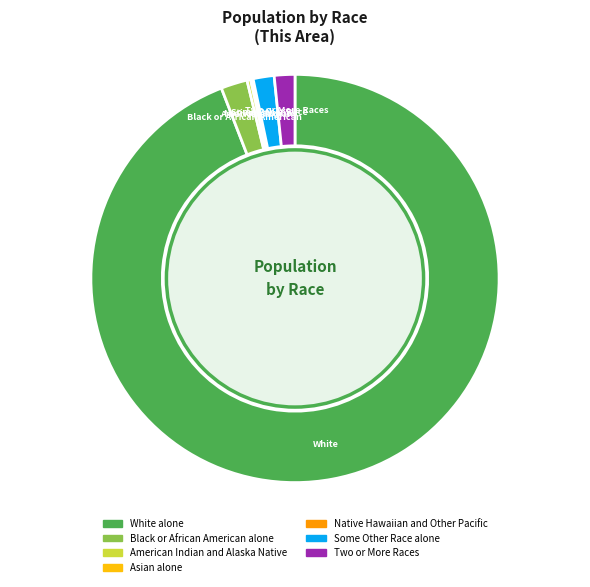

Do Some Other Race alone and Black or African American alone together represent more than half of the pie?

No